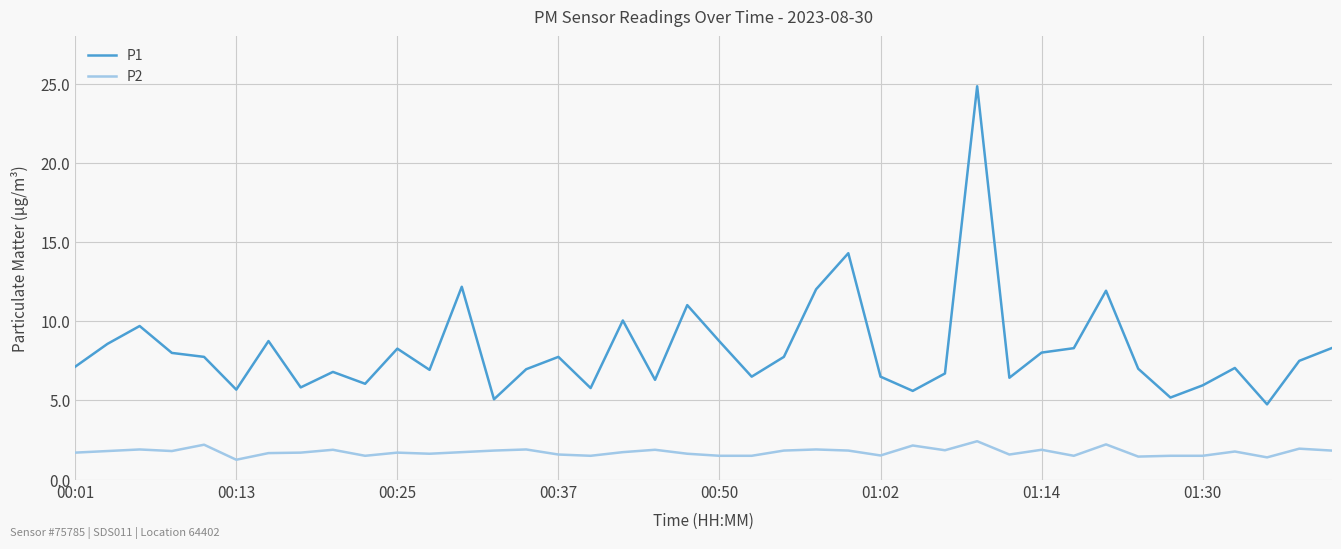

Which series has the largest total across all categories?

P1